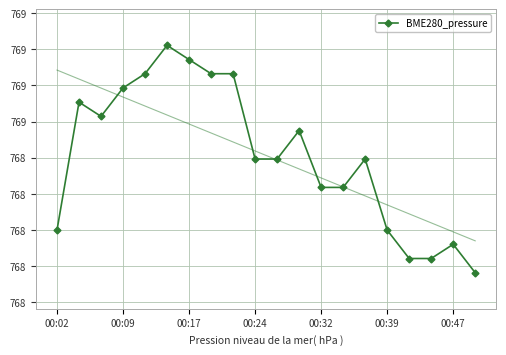

What position from the right is 14?

6